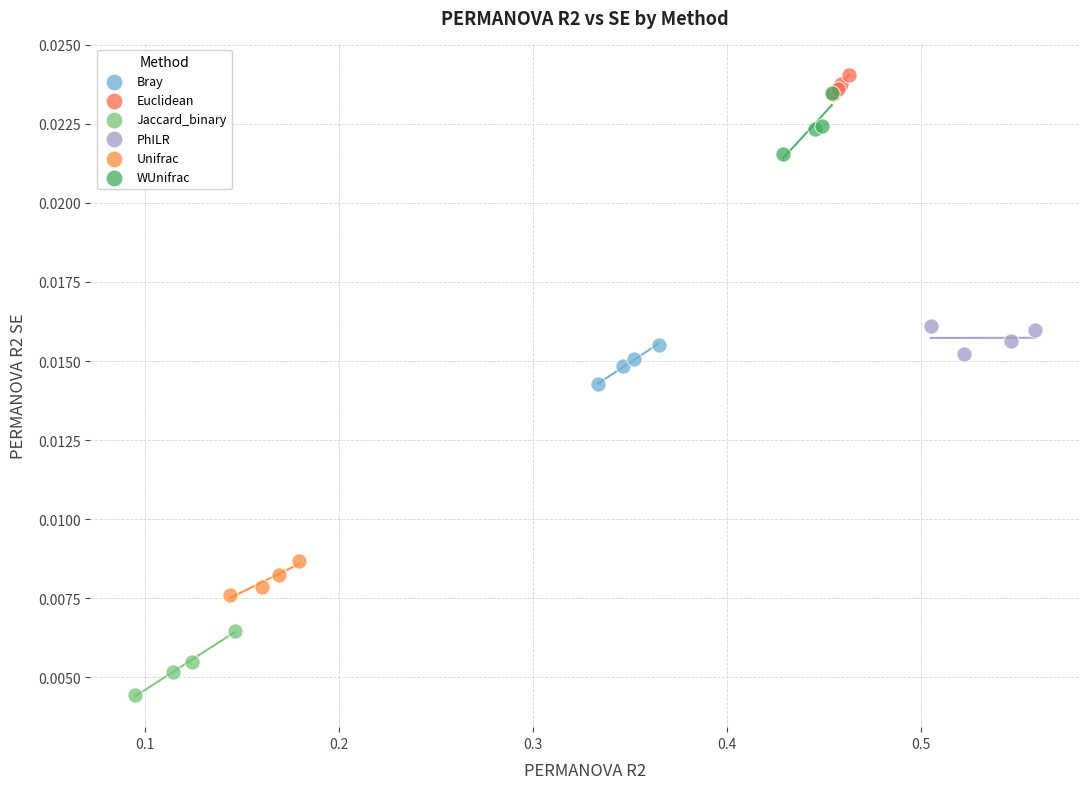

Which series reaches the minimum Y coordinate?

Jaccard_binary